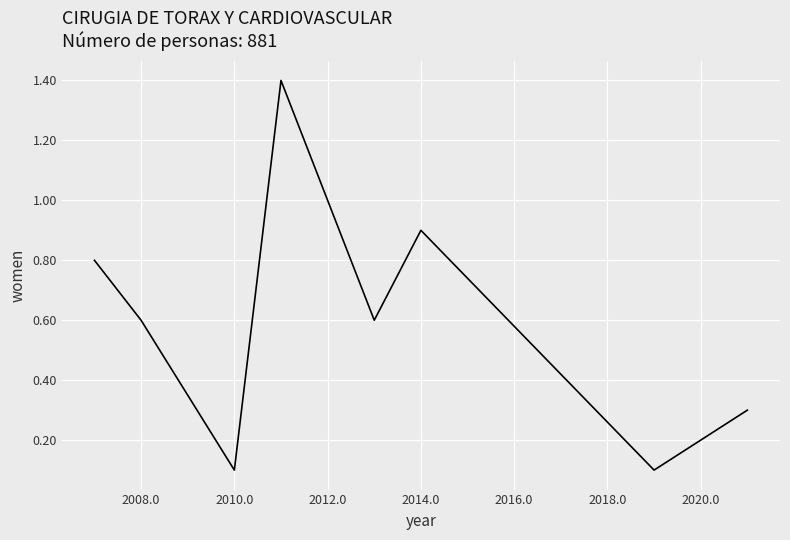

Does the chart have visible grid lines?

Yes